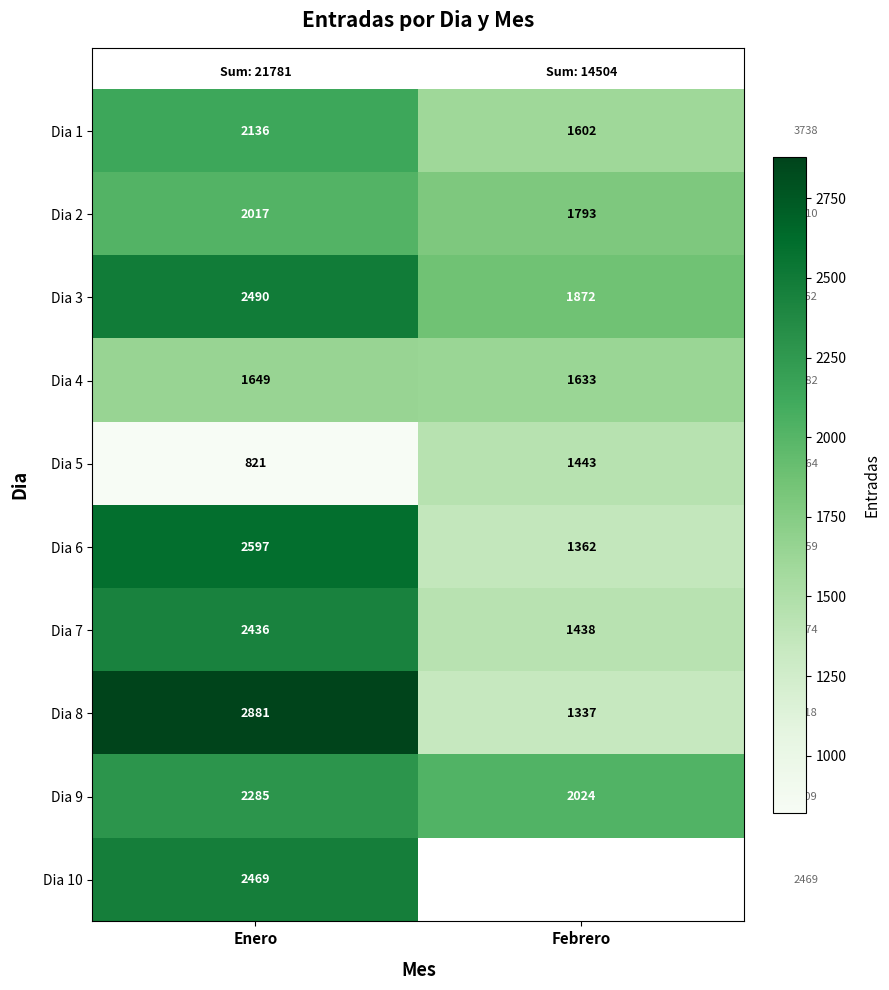

What is the difference between the maximum and minimum values in the Dia 8 series?

1544